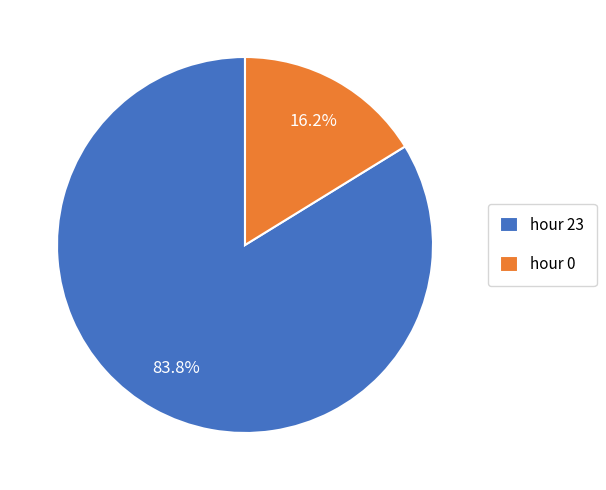

Rank the categories by value from highest to lowest.

hour 23, hour 0